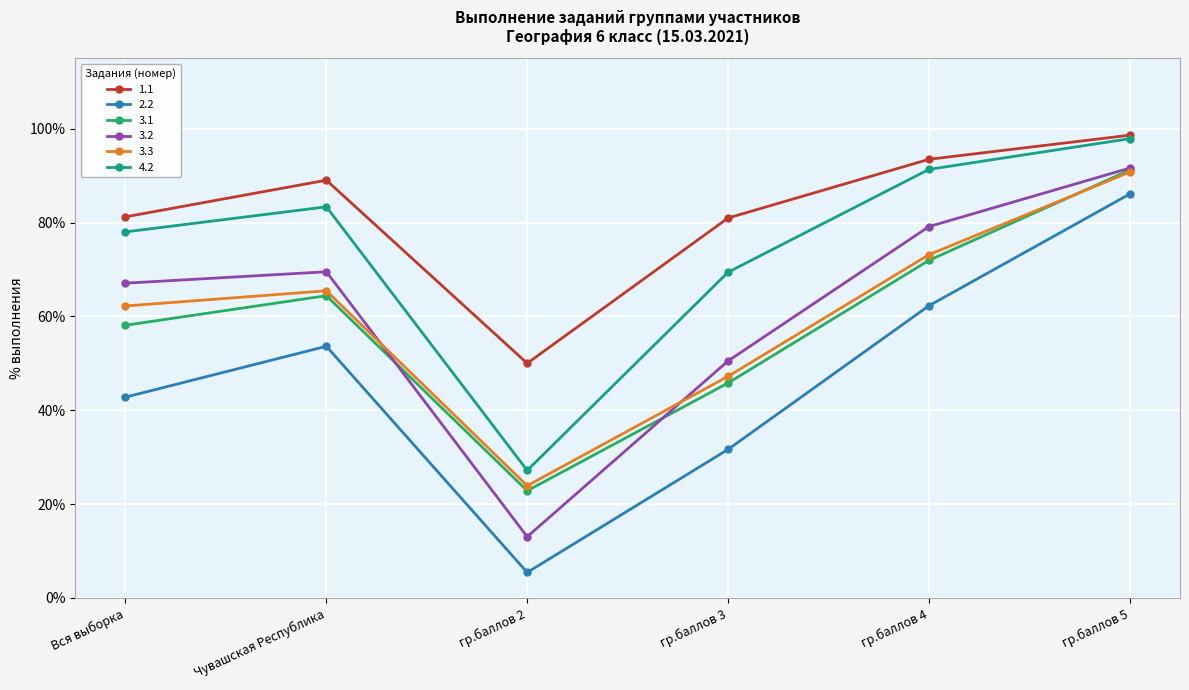

The 4.2 series shows 27.2 at гр.баллов 2. True or false?

True